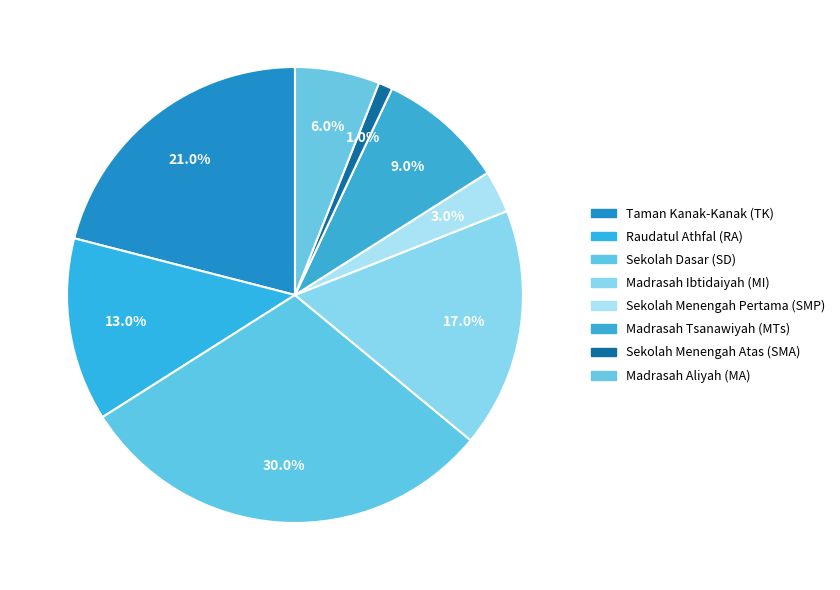

Count the number of slices in the pie.

8